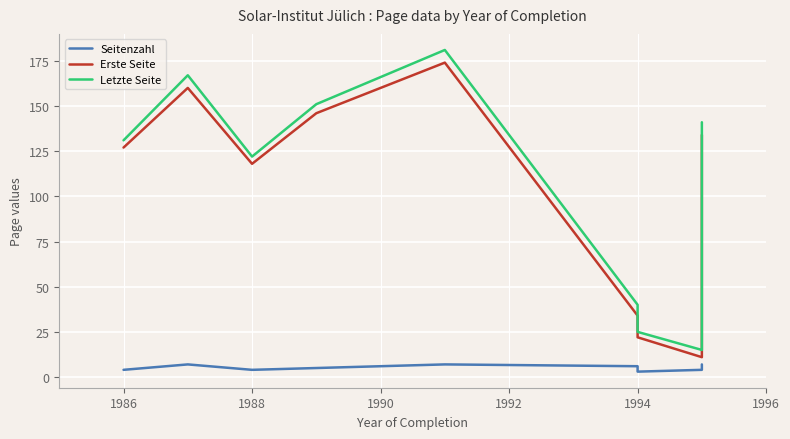

Is the value of Erste Seite at 1986 greater than the value of Seitenzahl at 7?

Yes